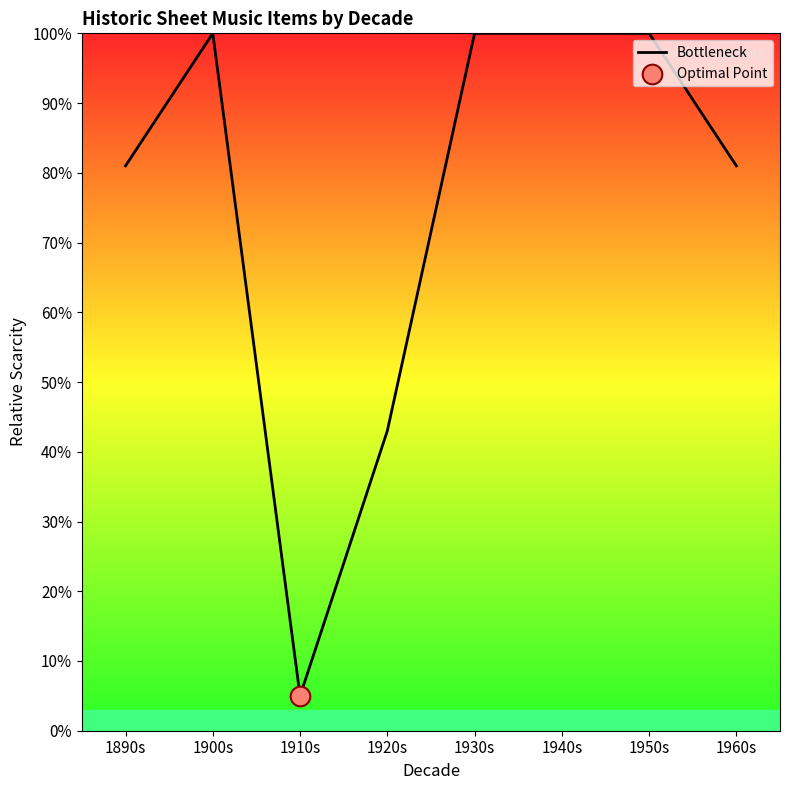

What is the change in value from 1890s to 1950s?

+19